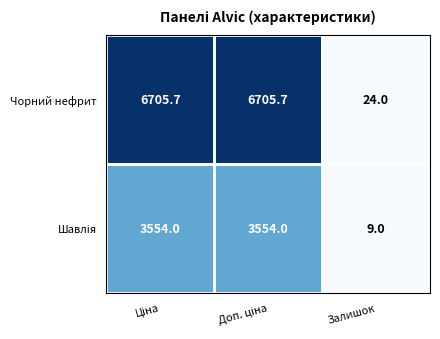

Is it true that Чорний нефрит equals 15.3 at Залишок?

False